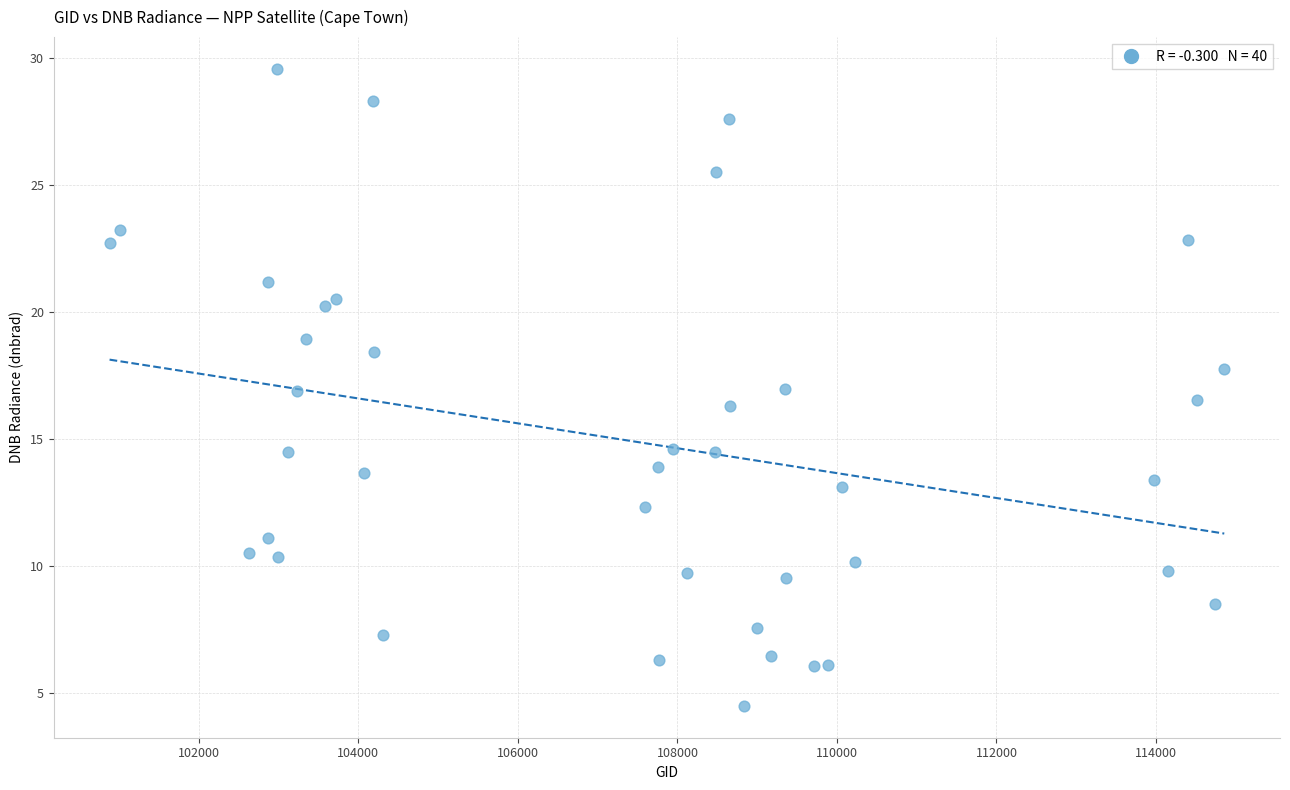

What is the range of X values (max minus min)?

13976.0